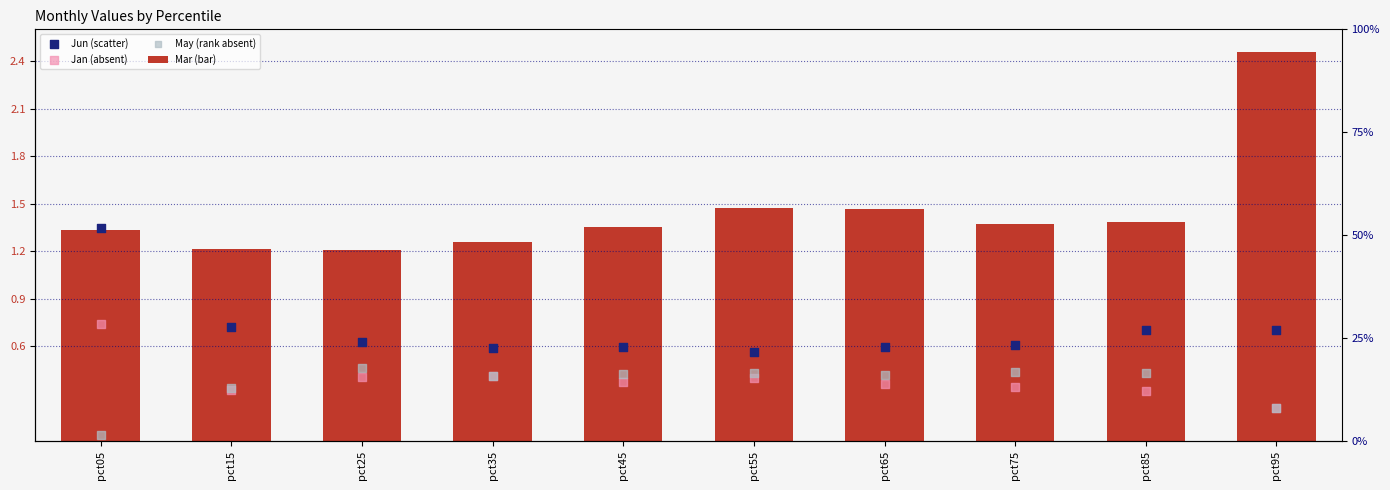

At which category is the sum across all series the highest?

pct95